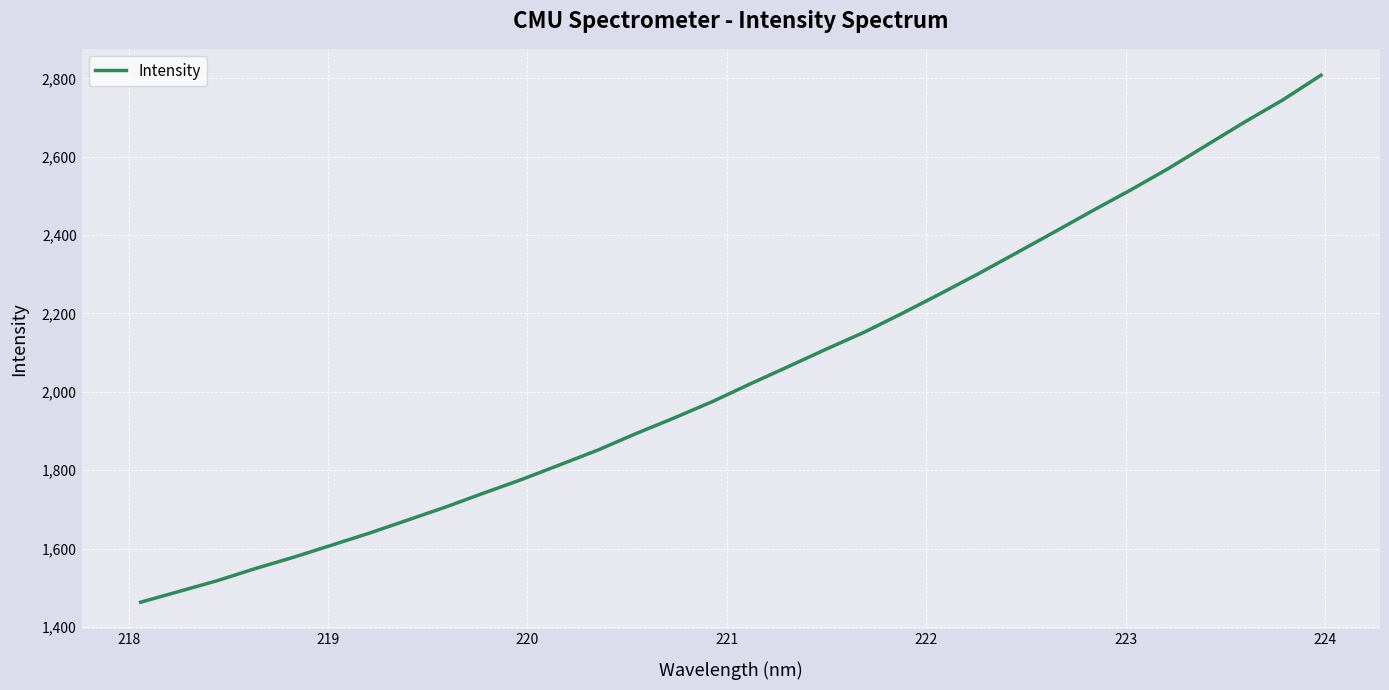

What is the greatest value displayed?

2807.9